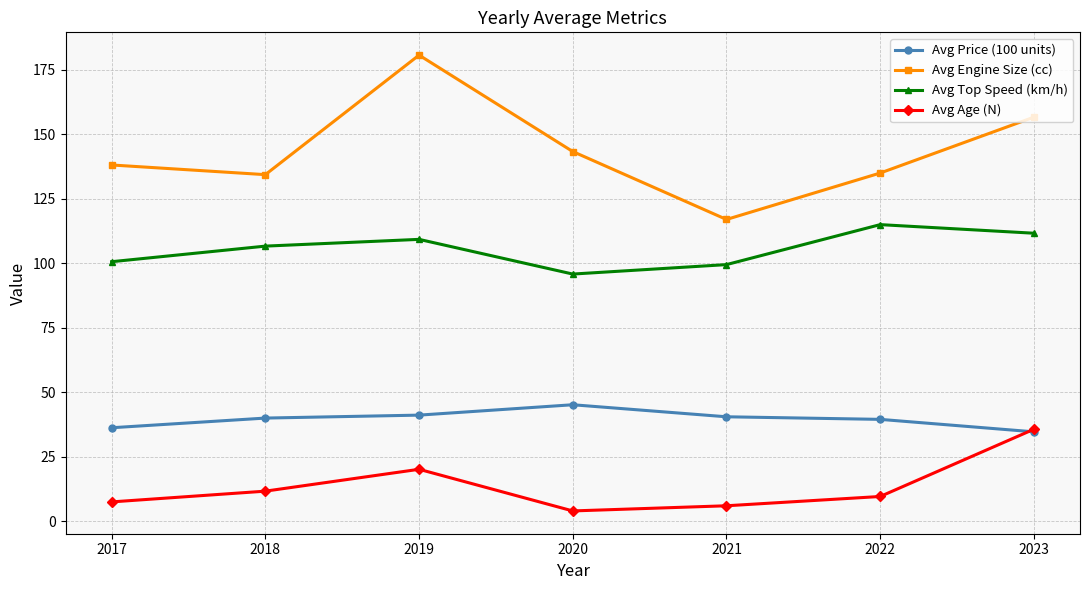

How many interior local valleys does the Avg Age (N) series have?

1